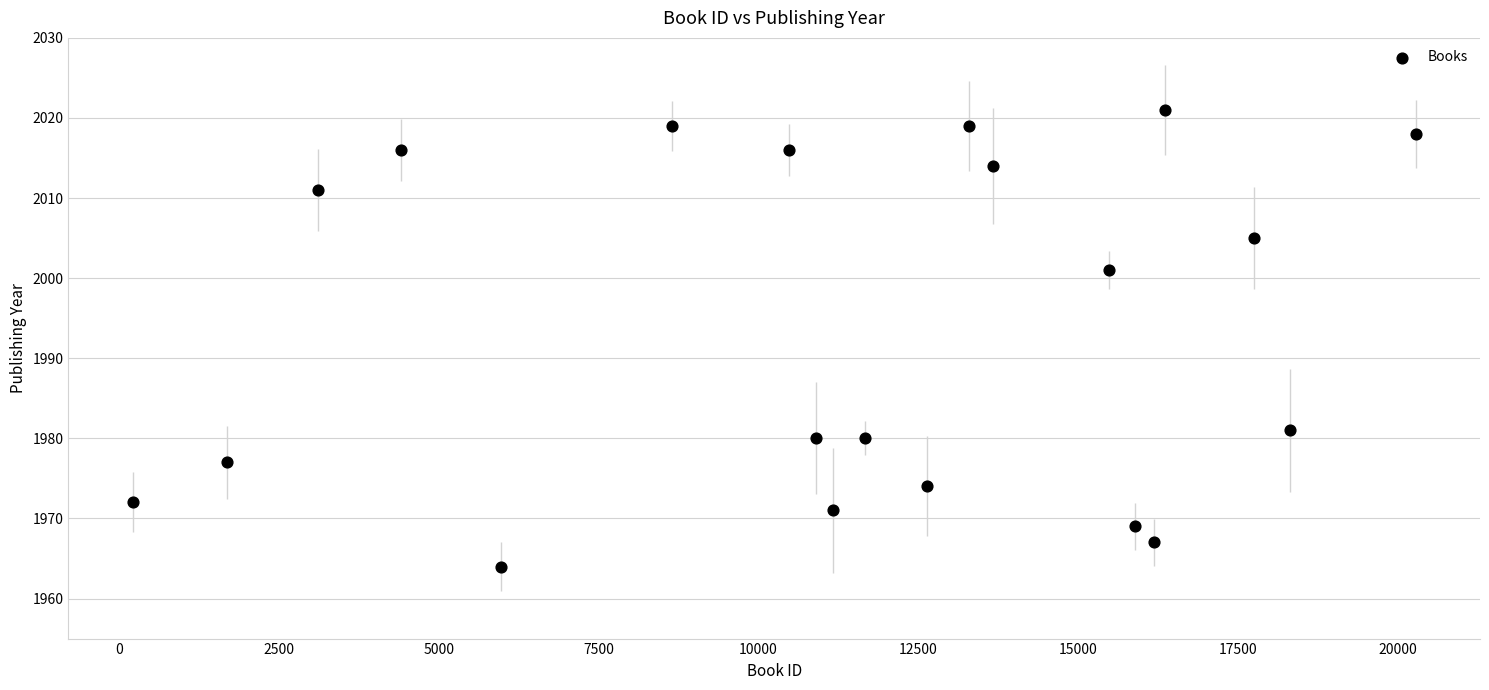

What Y value in the scatter plot is closest to 1992?

2001